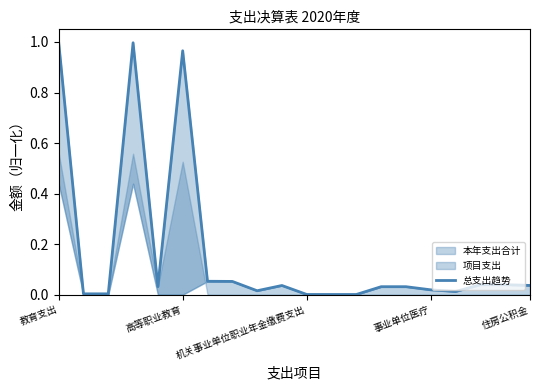

What is the average value?

0.2